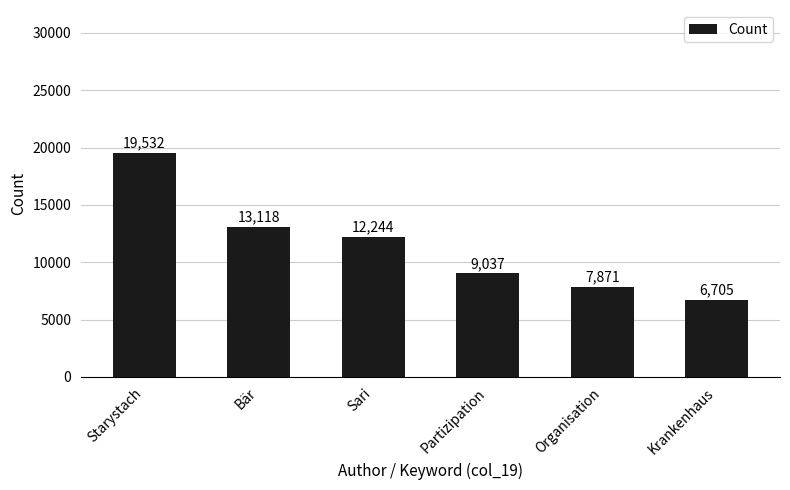

Reading left to right, transcribe all the data shown in this chart.

Starystach=19532	Bär=13118	Sari=12244	Partizipation=9037	Organisation=7871	Krankenhaus=6705